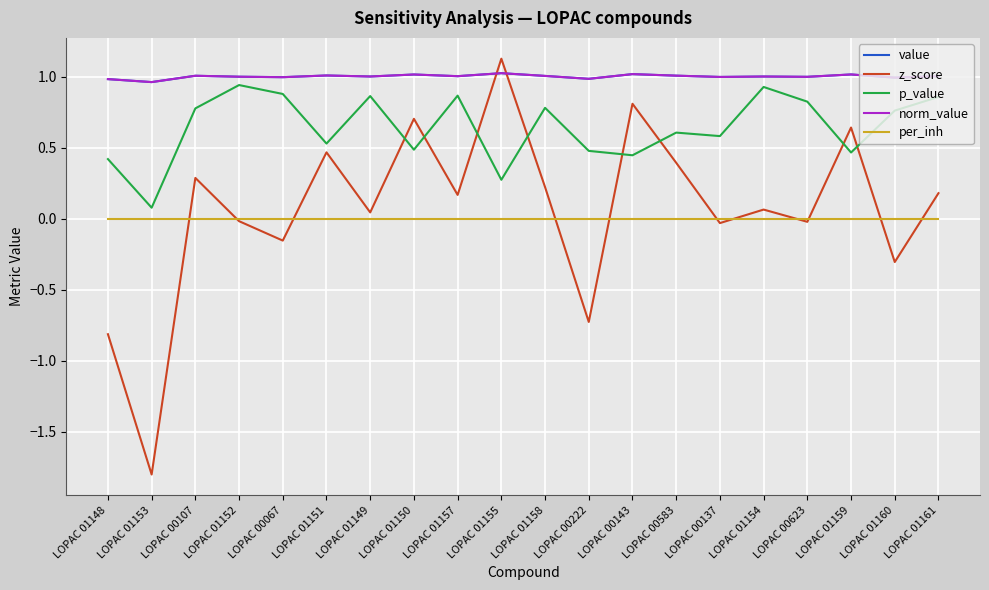

True or false: p_value has more than 0 points higher than both neighbors.

True